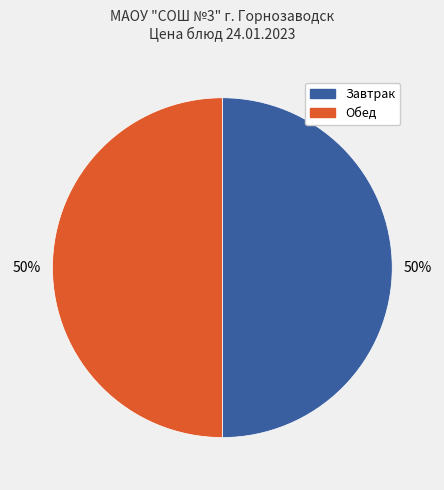

To the nearest percent, what is the average slice percentage?

50%